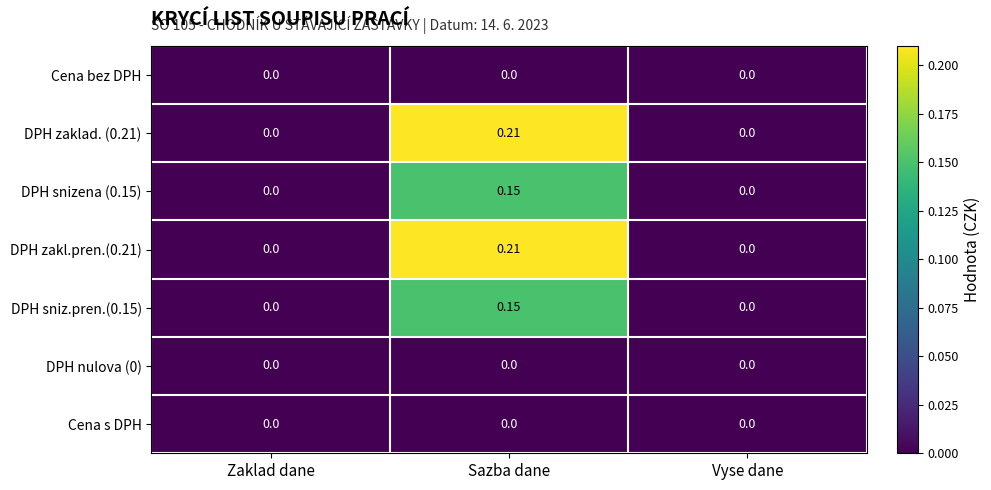

Which label corresponds to the largest value in the chart?

Sazba dane